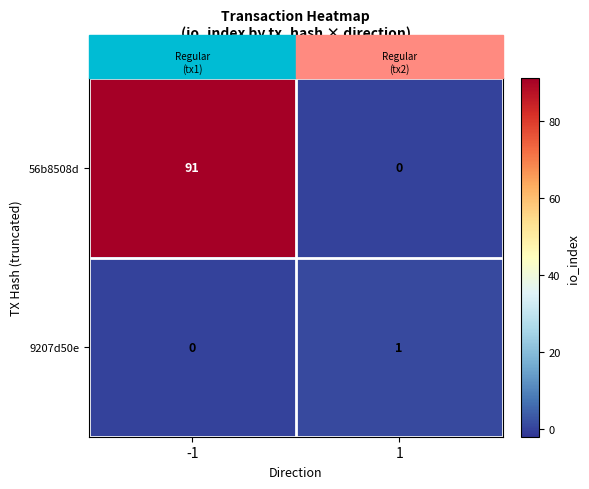

The 56b8508d series shows 91 at -1. True or false?

True